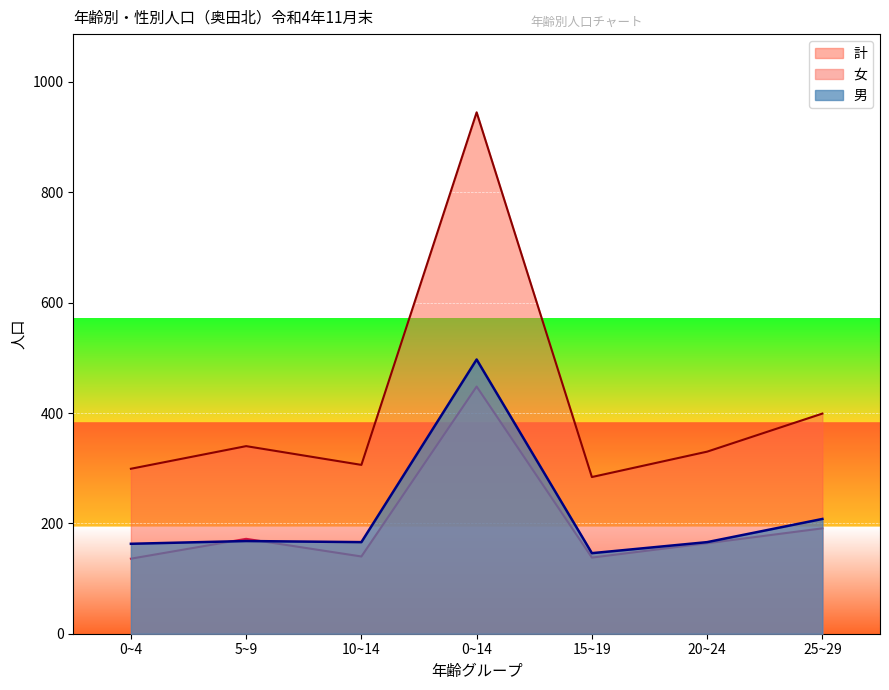

How many data points does each series have?

7